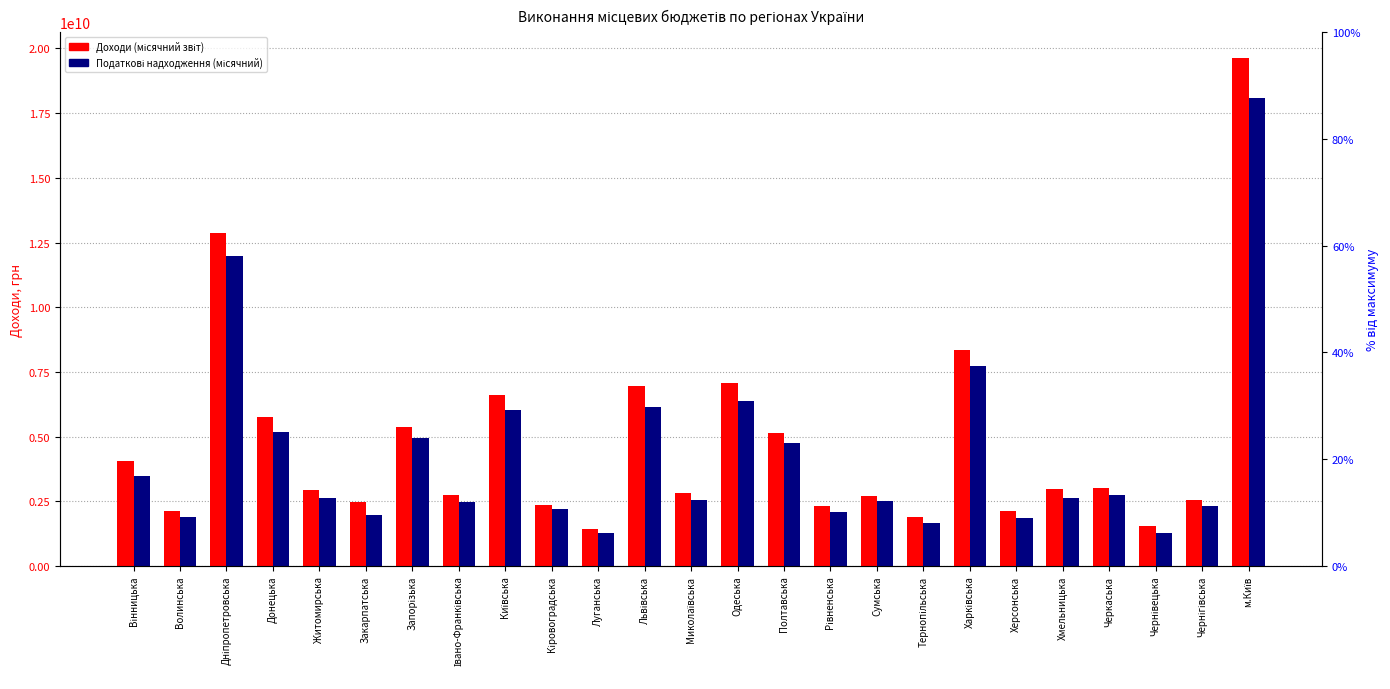

What is the average value of the Доходи (місячний звіт) series?

4713212685.6